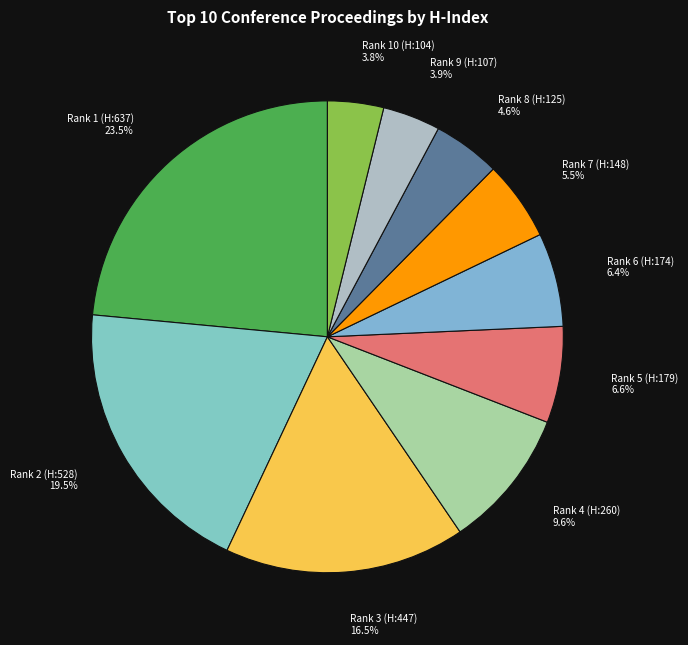

Is it true that Rank 3 (H:447) is 24% of the pie?

False